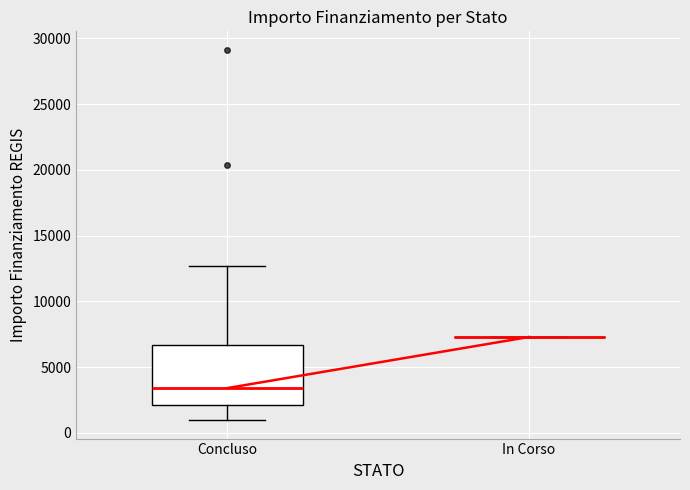

Where is the upper edge of the box for Concluso on the y-axis? The values are not printed on the chart, so give them approximately, as read against the axis.

6500